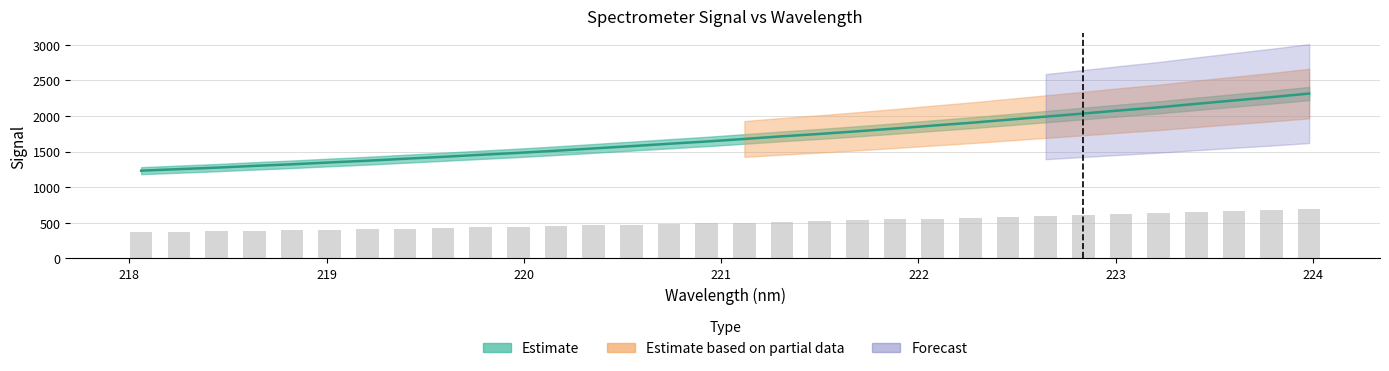

What is the label of the 13th bar from the left?

220.3533